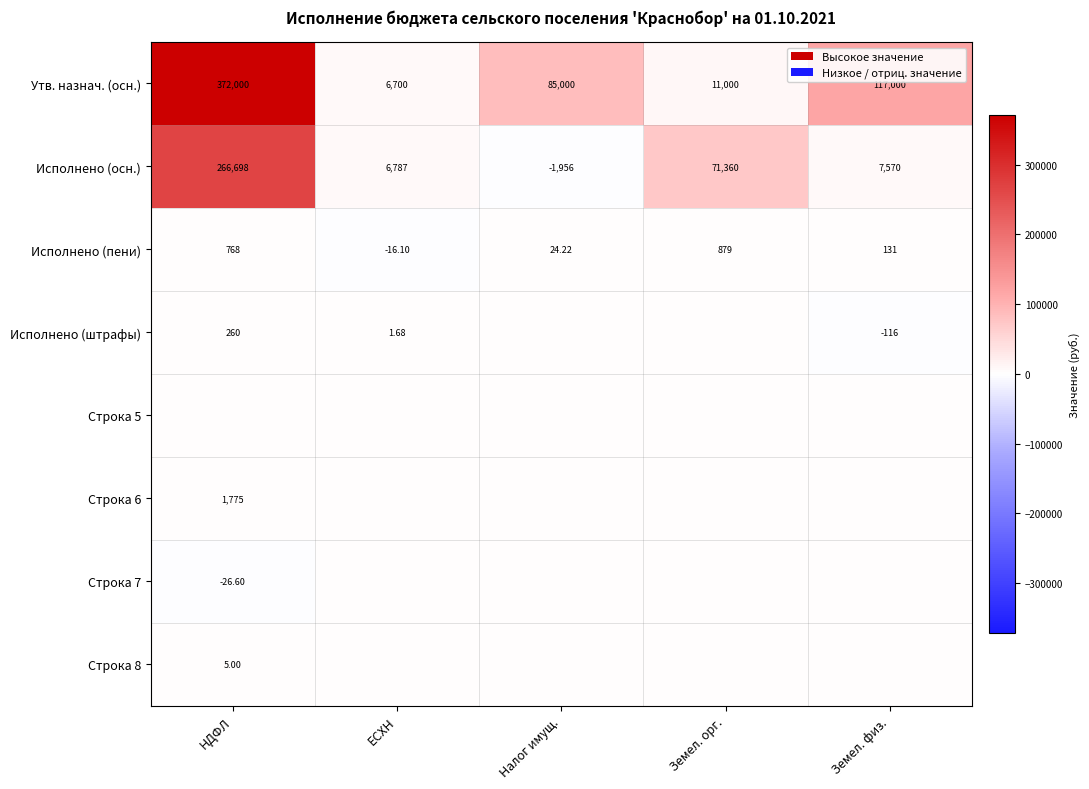

Between НДФЛ and ЕСХН, which is larger?

НДФЛ